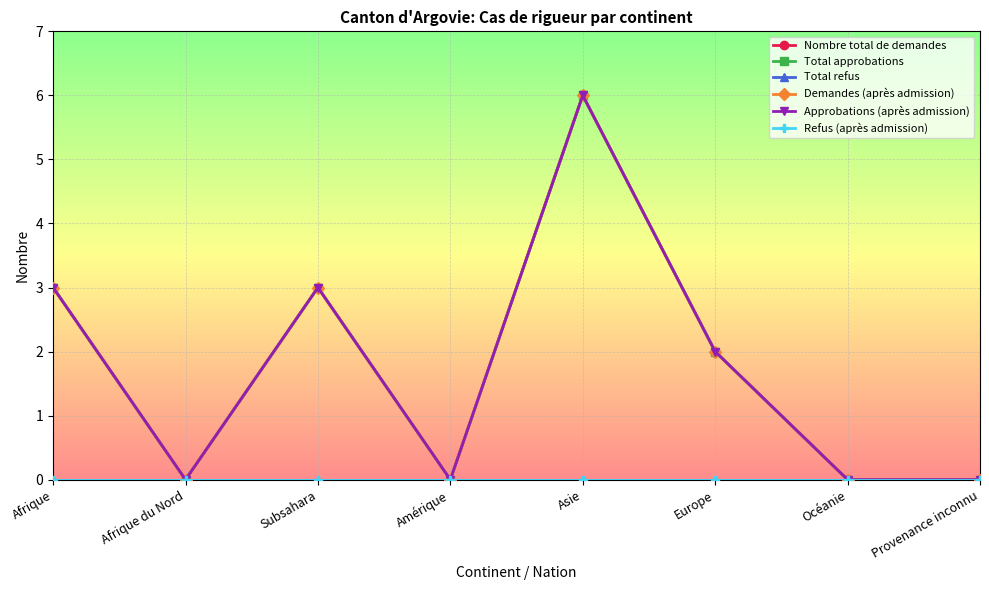

Which category has the lowest value in the Nombre total de demandes series?

Afrique du Nord